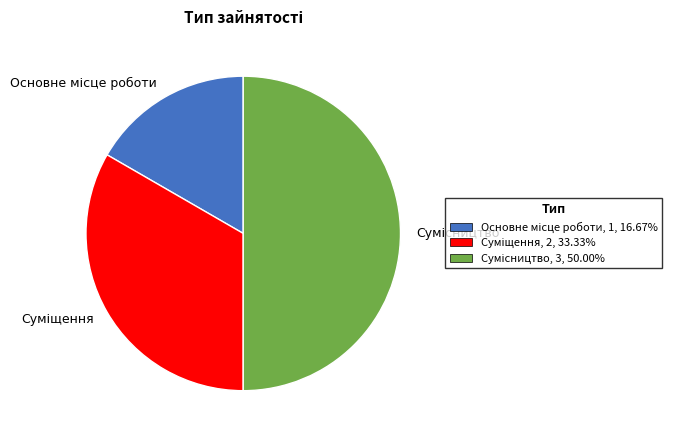

To the nearest percent, what percentage of the pie is Основне місце роботи?

17%